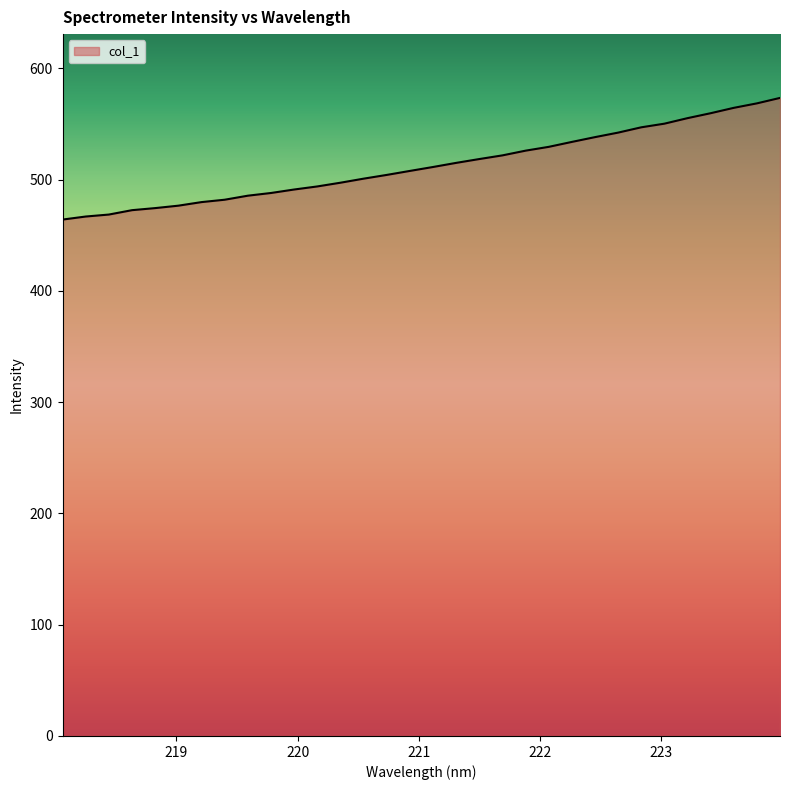

What is the difference between the maximum and minimum values?

109.3